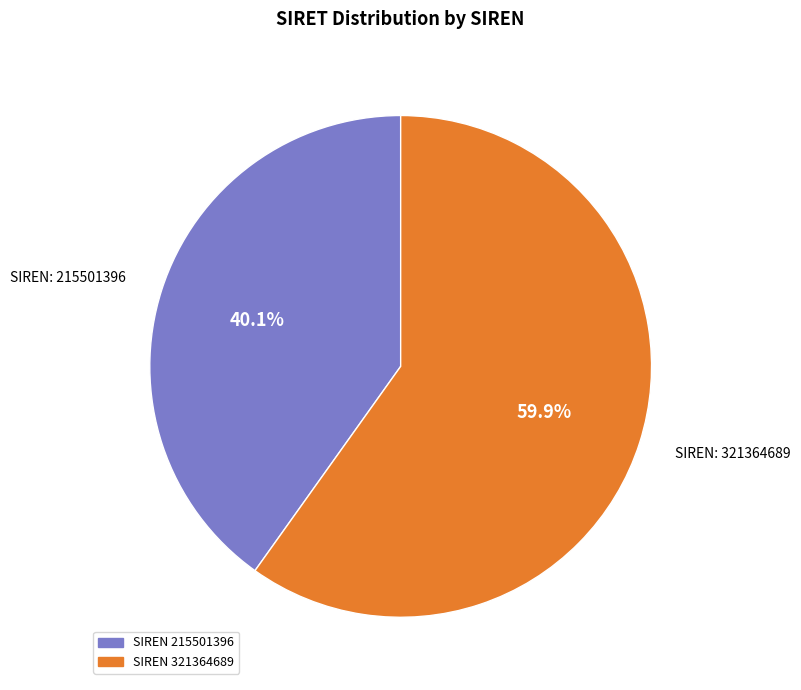

Does any single category account for the majority?

Yes